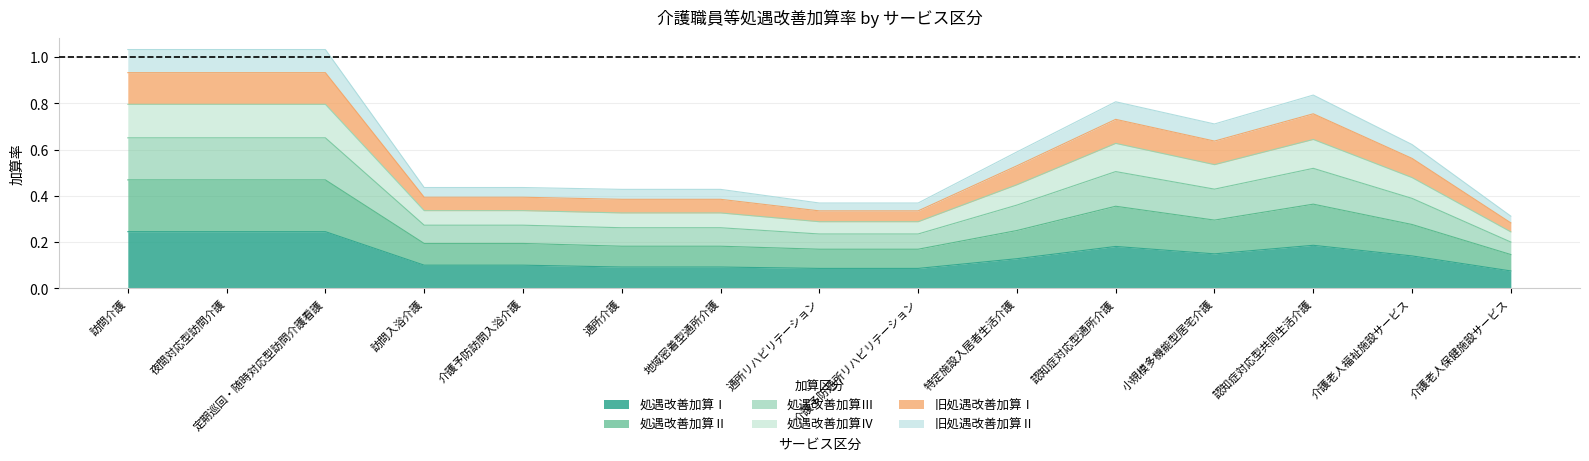

Where is 処遇改善加算Ⅰ nearest to the value 0?

介護老人保健施設サービス